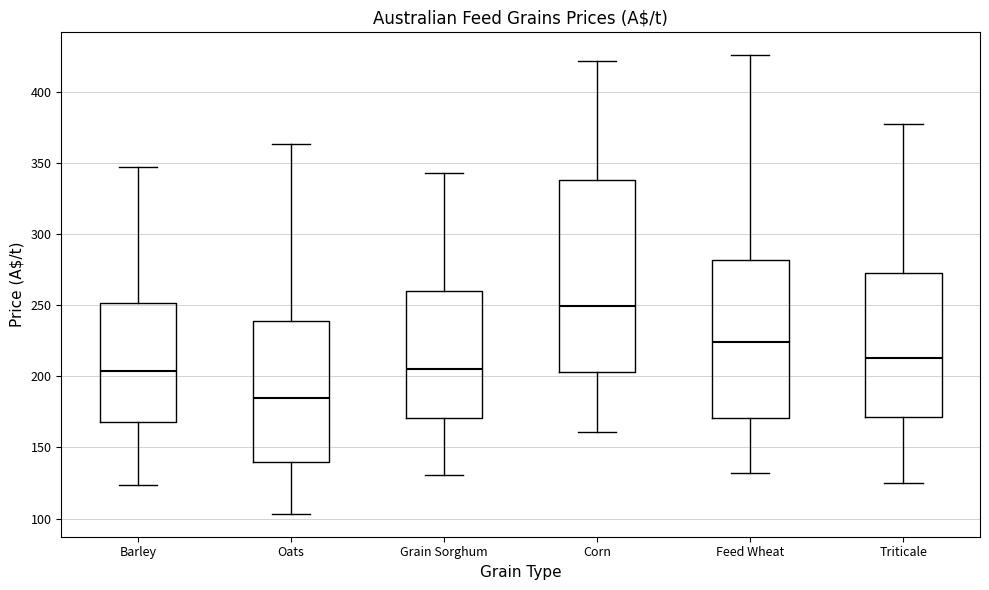

Reading left to right, transcribe this box plot: for each box, give where its median line is, the range the box spans, and where its two whiskers end, as read against the y-axis. The values are not printed on the chart, so give them approximately, as read against the axis.

Barley: median 205, box 170 to 250, whiskers 125 to 345
Oats: median 185, box 140 to 240, whiskers 105 to 365
Grain Sorghum: median 205, box 170 to 260, whiskers 130 to 345
Corn: median 250, box 205 to 340, whiskers 160 to 420
Feed Wheat: median 225, box 170 to 280, whiskers 130 to 425
Triticale: median 215, box 170 to 270, whiskers 125 to 375